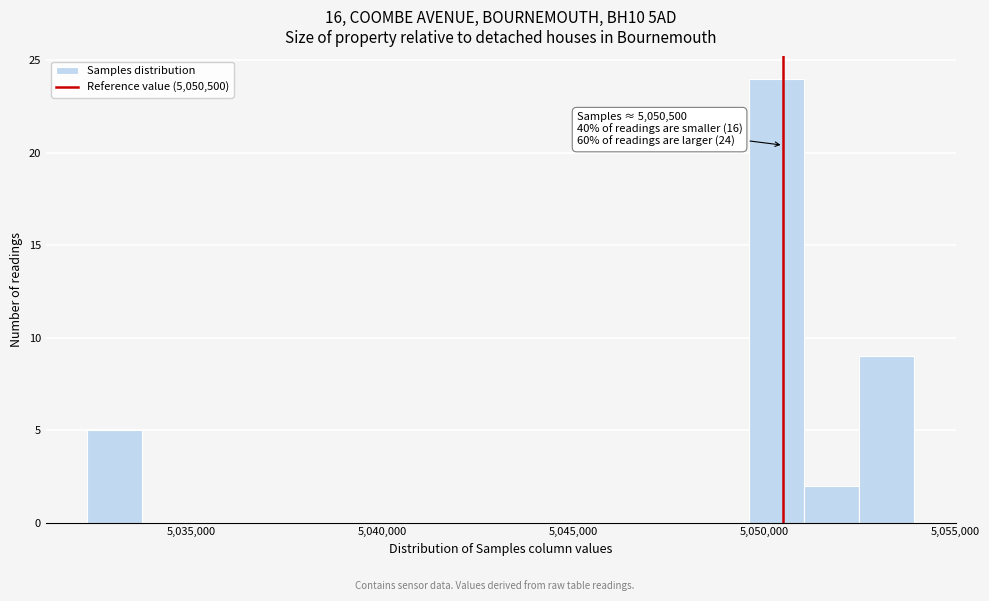

Around what value on the x-axis is the tallest bar? Give the approximate position of its centre, as read against the axis.

5050500